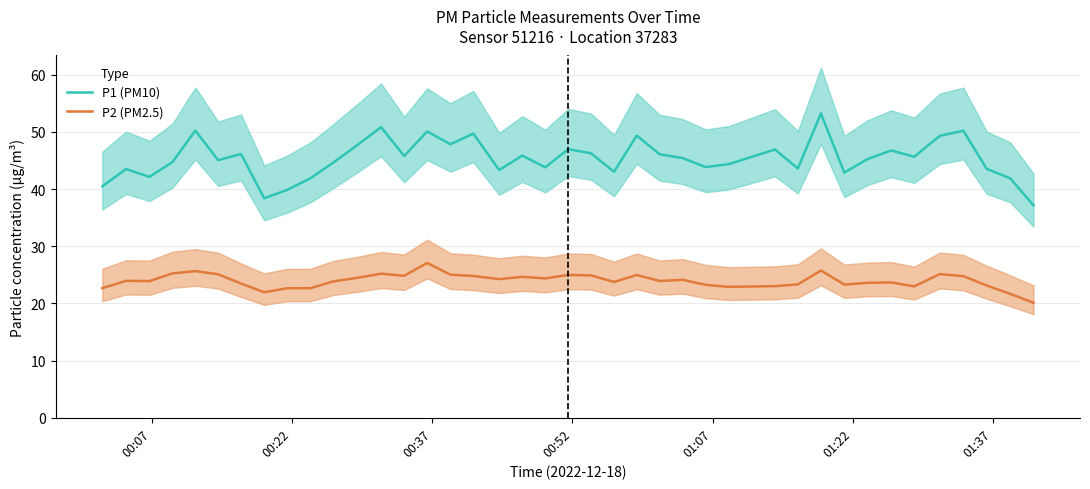

What is the sum of all P1 (PM10) values?

1813.5